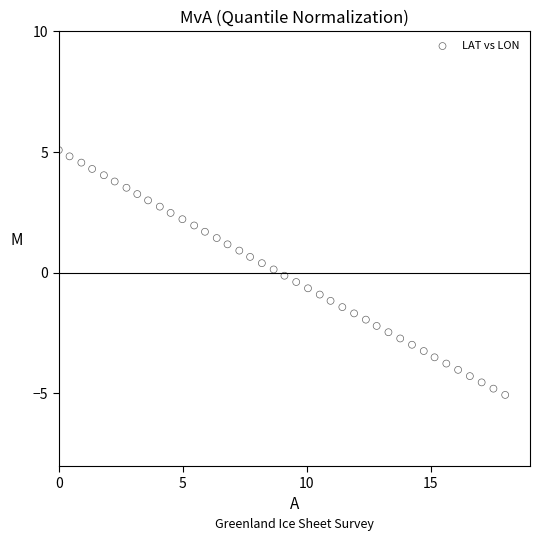

What is the range of Y values (max minus min)?

10.1